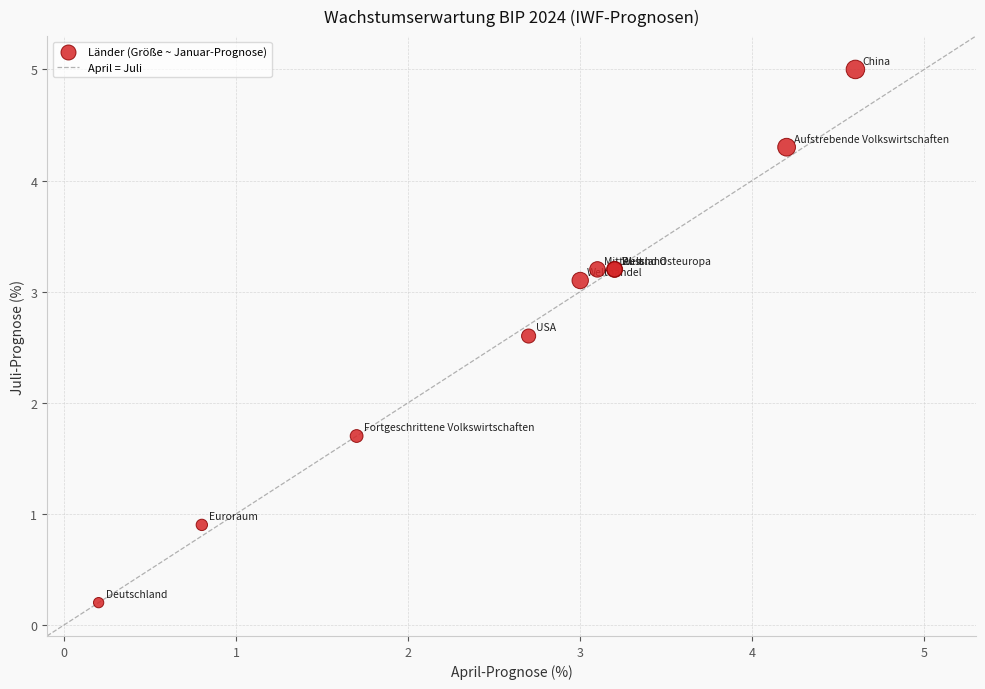

What Y value in the scatter plot is closest to 2?

1.7